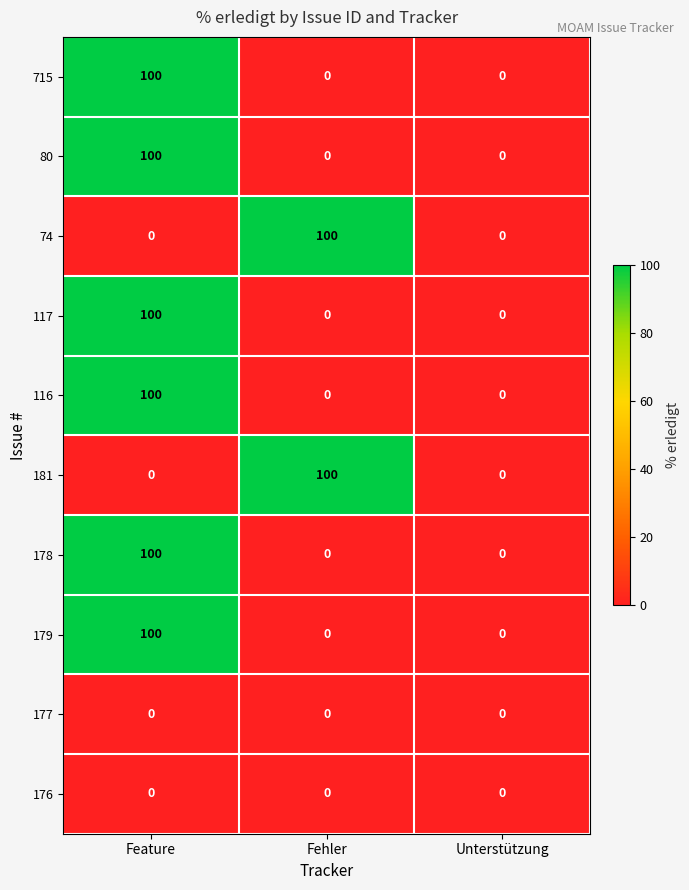

What is the sum of all 74 values?

100